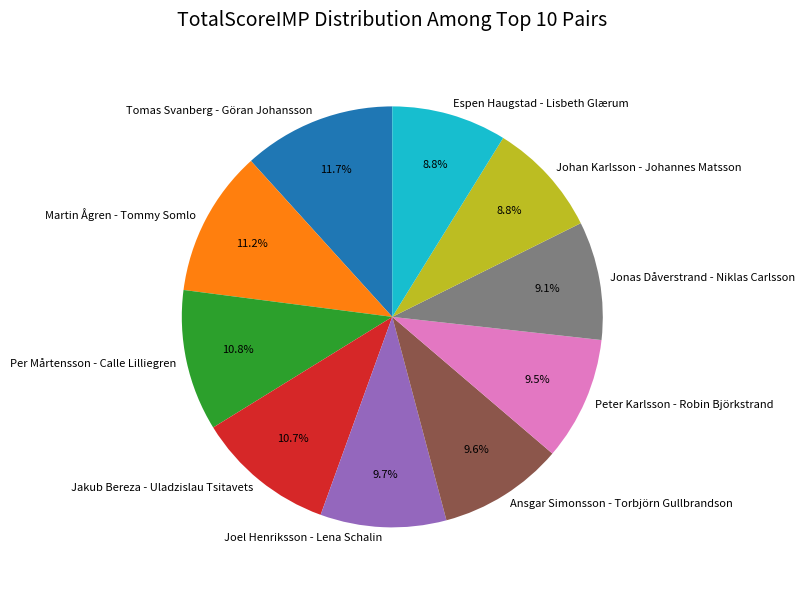

Does any single category account for the majority?

No